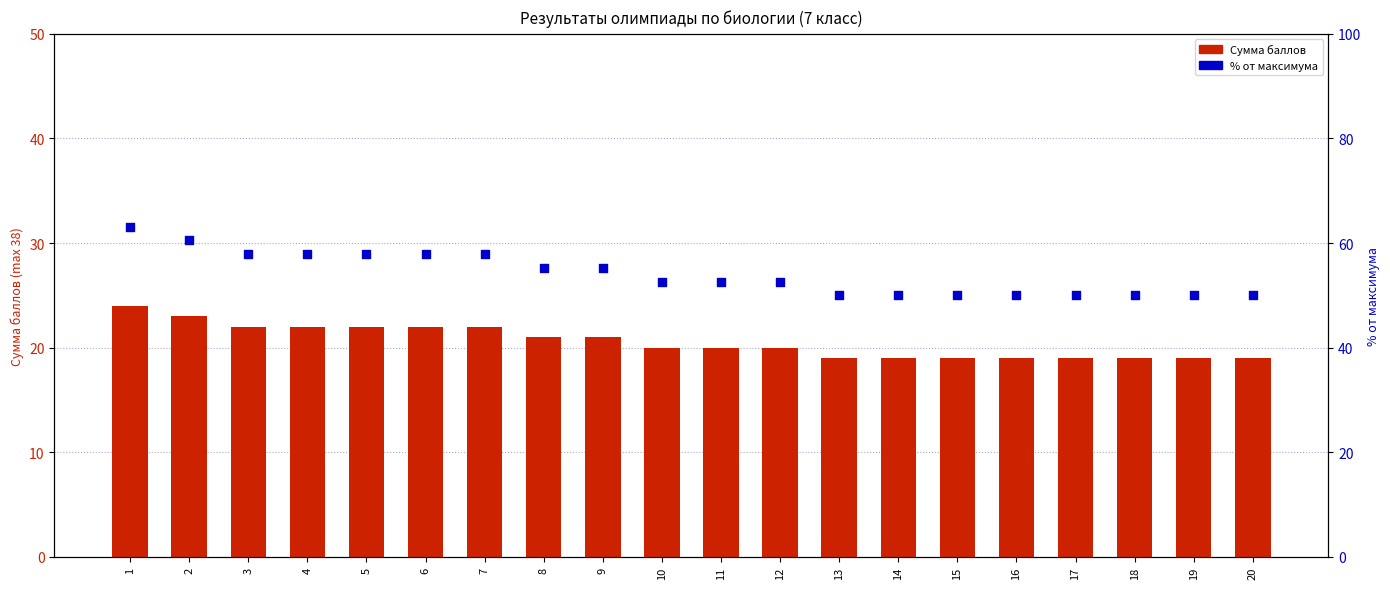

Which series has the largest total across all categories?

% от максимума